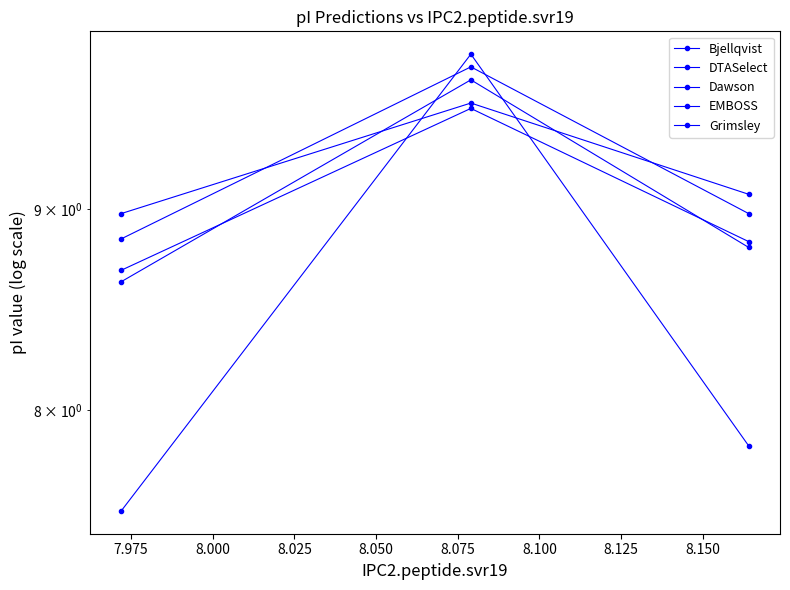

What is the value of the Dawson point at the 3rd from the left?

8.8